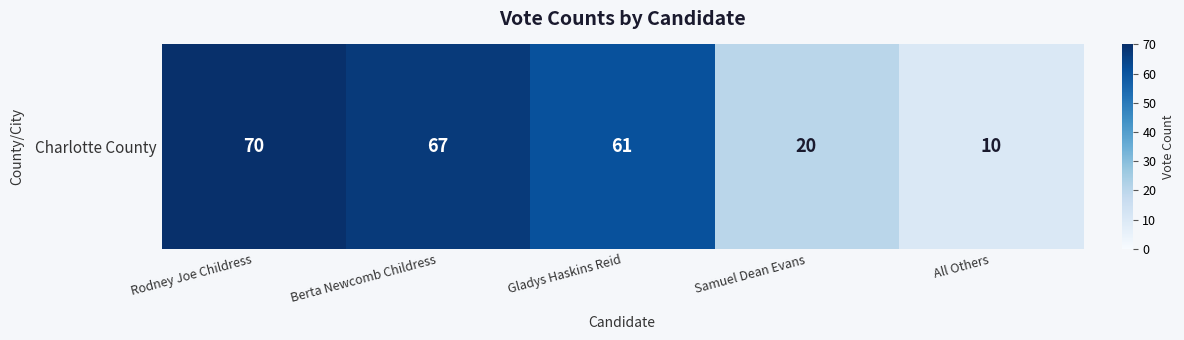

What is the average value?

46